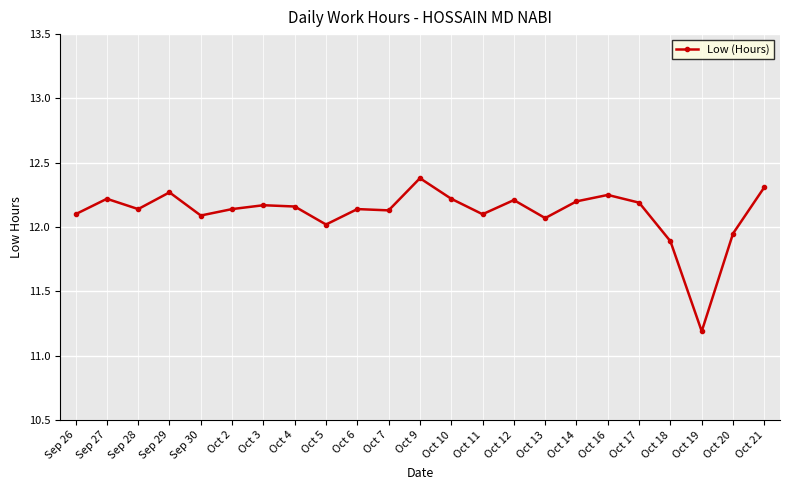

How many lines are shown in the chart?

1